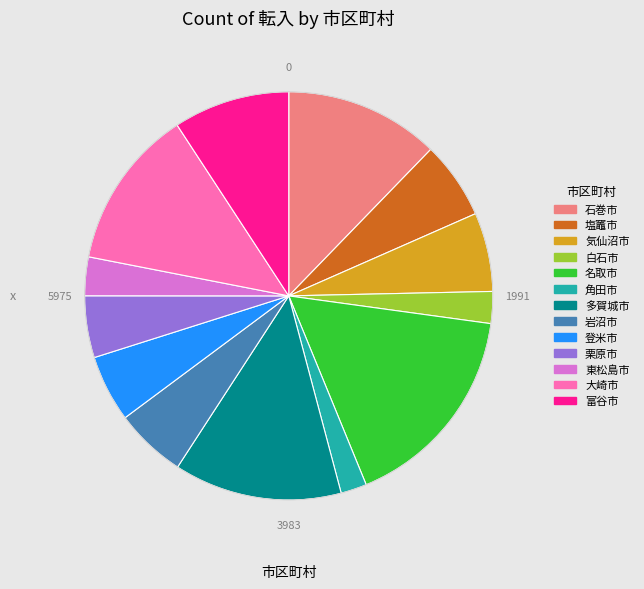

The 東松島市 slice represents 3% of the pie. True or false?

True